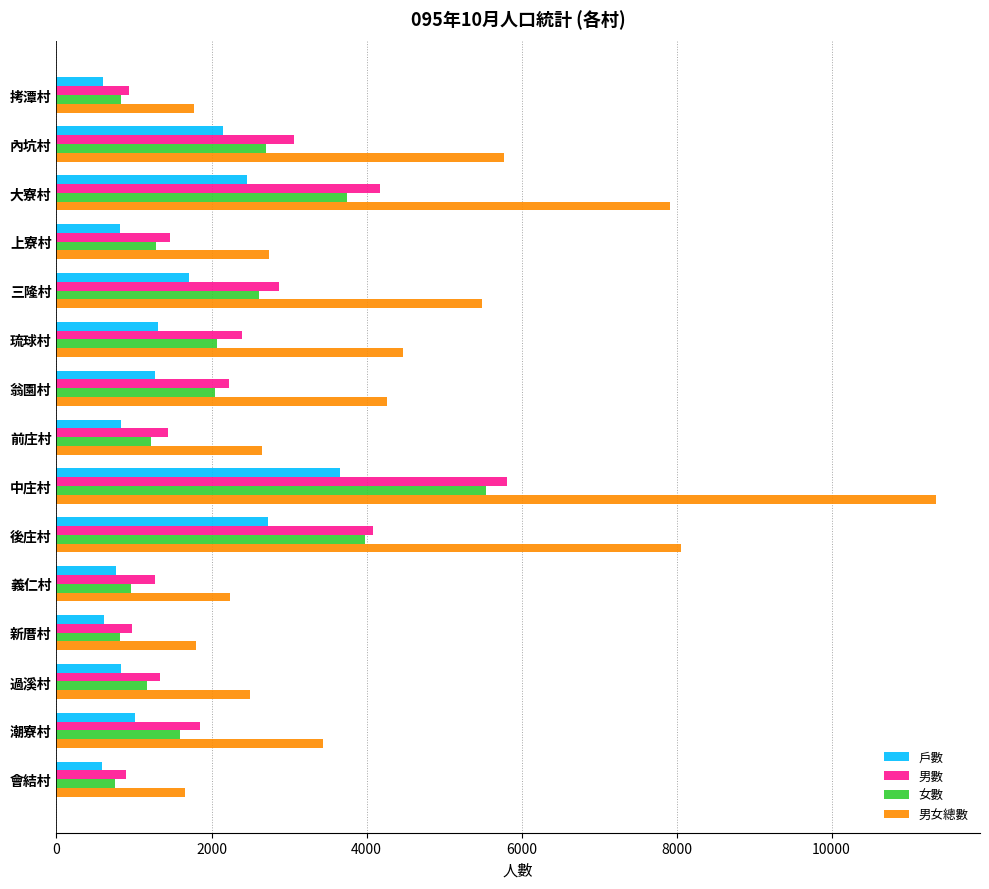

Which category has the highest value in the 男數 series?

中庄村